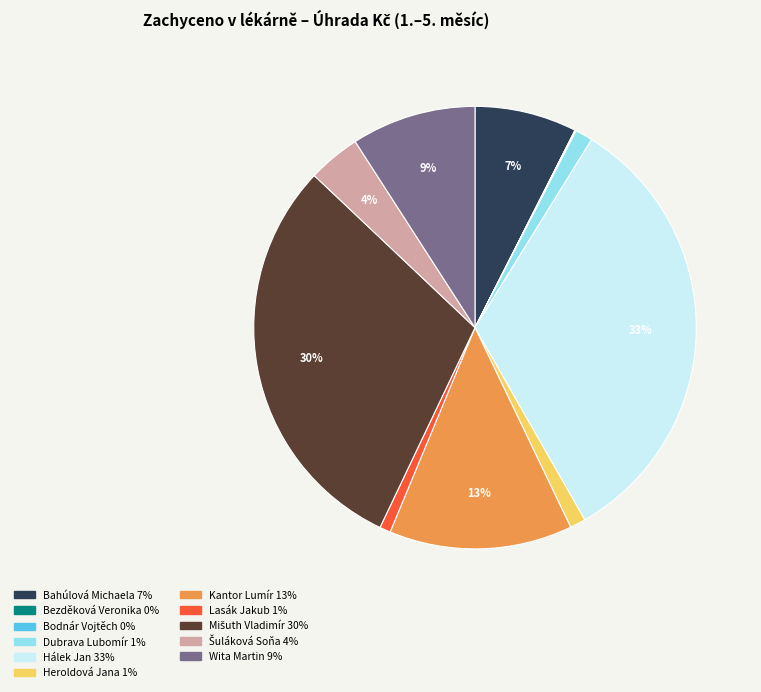

Is there any slice that represents more than half of the pie?

No